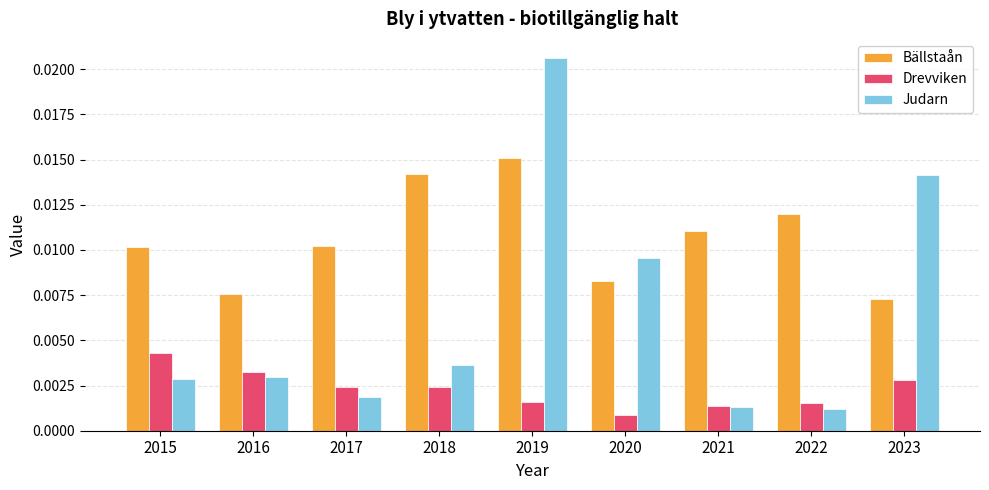

Rank the series by their average value, from lowest to highest.

Drevviken, Judarn, Bällstaån